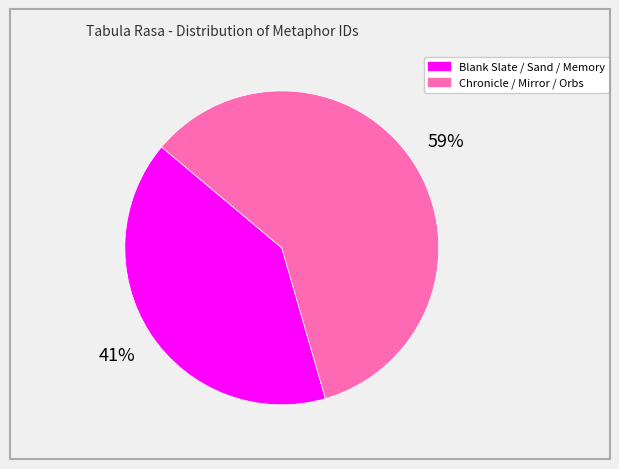

To the nearest percent, what is the average slice percentage?

50%